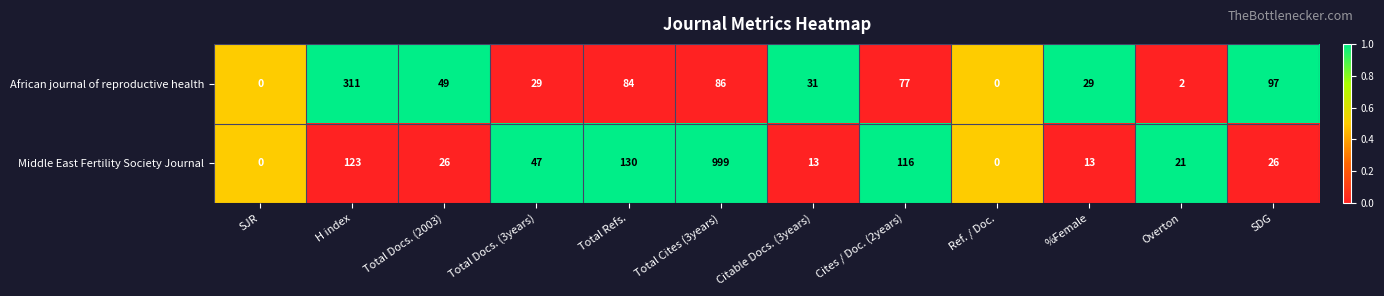

Reading left to right, what are all the values shown in this chart?

African journal of reproductive health: 0	311	49	29	84	86	31	77	0	29	2	97
Middle East Fertility Society Journal: 0	123	26	47	130	999	13	116	0	13	21	26